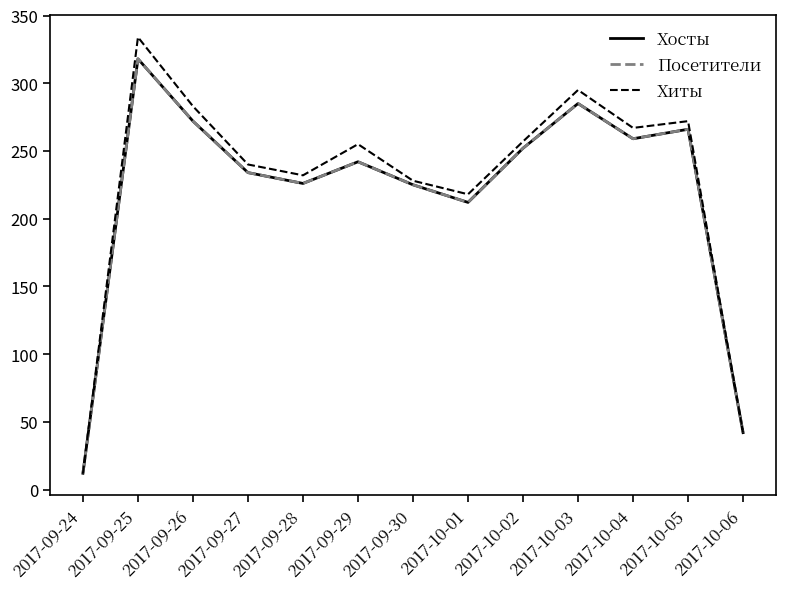

What is the value of the Хиты point at the 11th from the left?

267